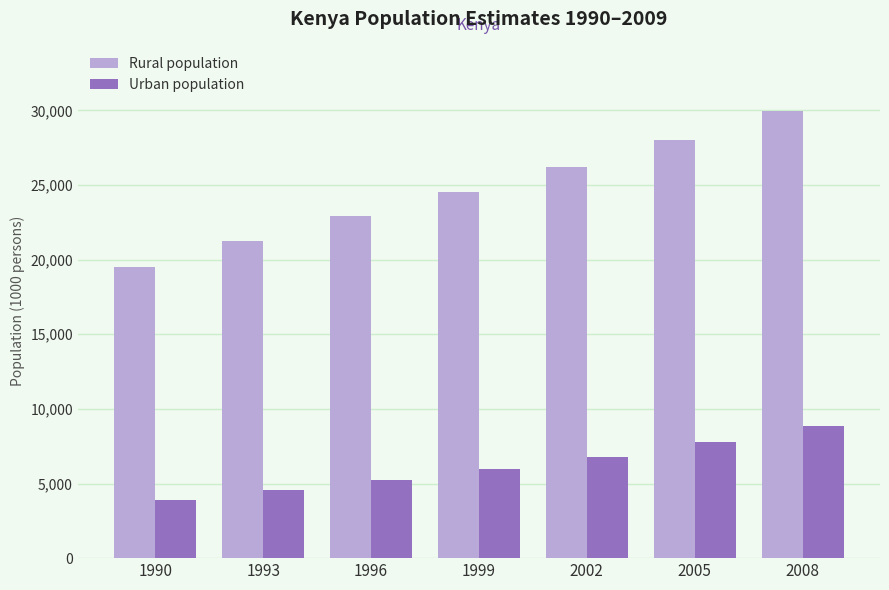

Is the value of Urban population at 1993 greater than the value of Rural population at 2005?

No